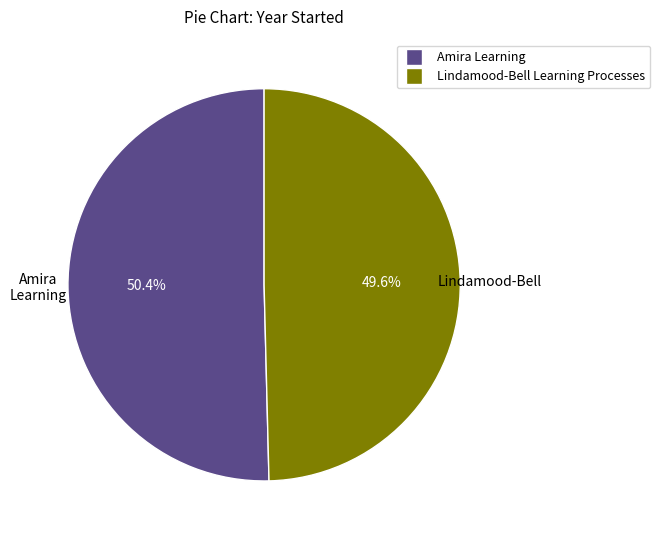

Which has a higher value, Amira Learning or Lindamood-Bell Learning Processes?

Amira Learning